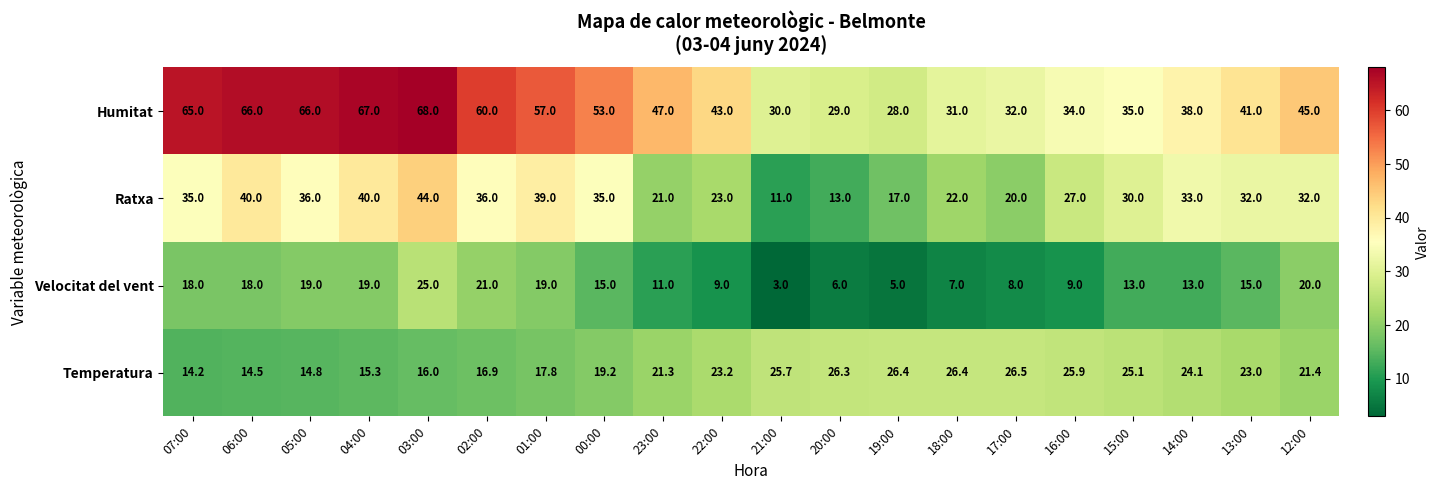

Which category has the lowest value in the Temperatura series?

07:00